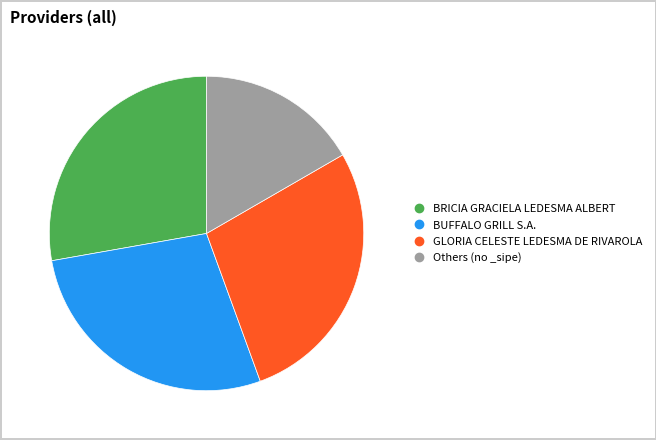

Does any single category account for the majority?

No